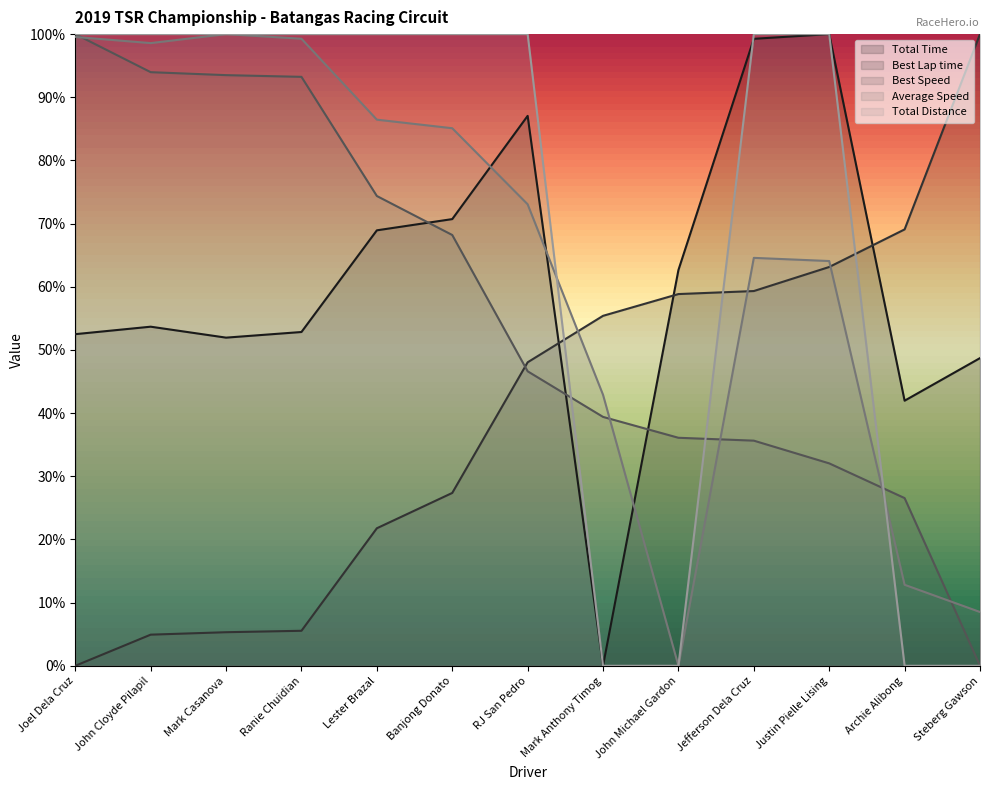

Rank the series at John Cloyde Pilapil from lowest to highest value.

Best Lap time, Total Time, Best Speed, Average Speed, Total Distance